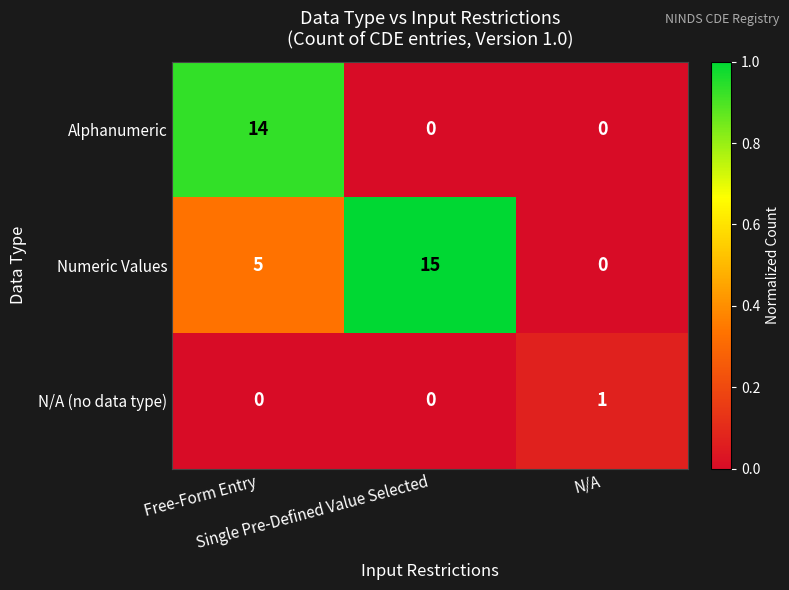

What is the maximum value shown in the chart?

15